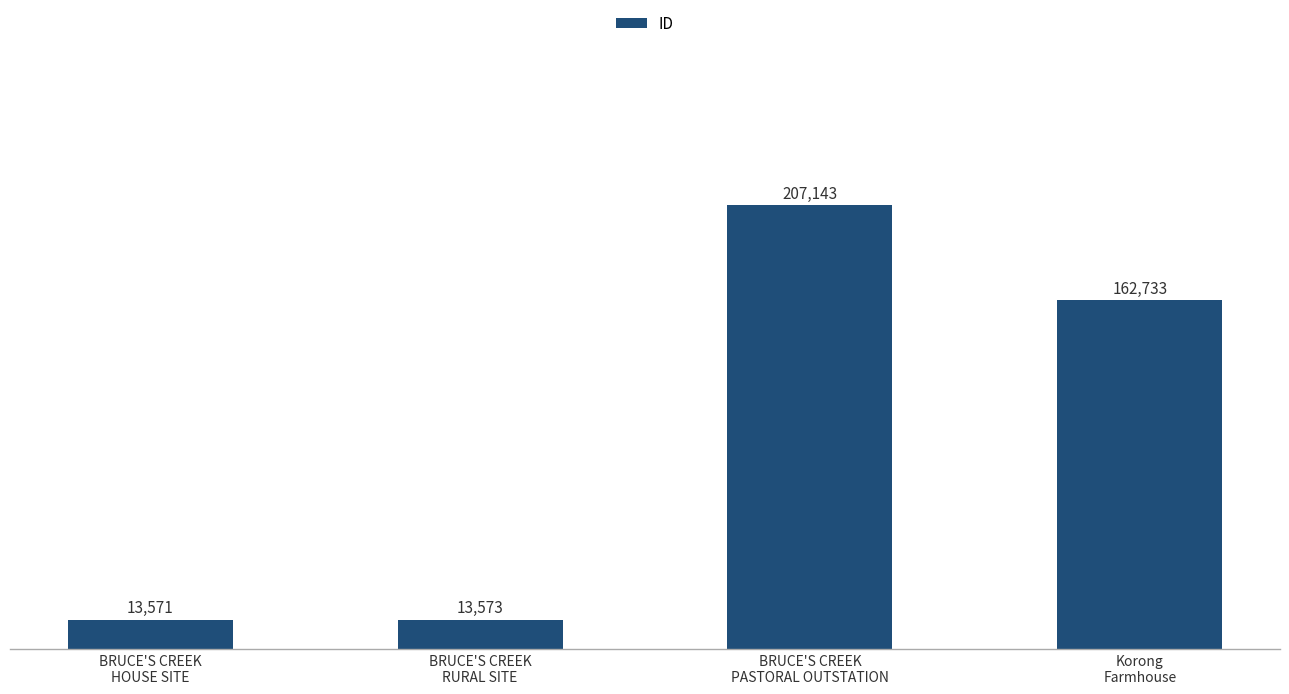

Rank the categories by value from lowest to highest.

BRUCE'S CREEK
HOUSE SITE, BRUCE'S CREEK
RURAL SITE, Korong
Farmhouse, BRUCE'S CREEK
PASTORAL OUTSTATION